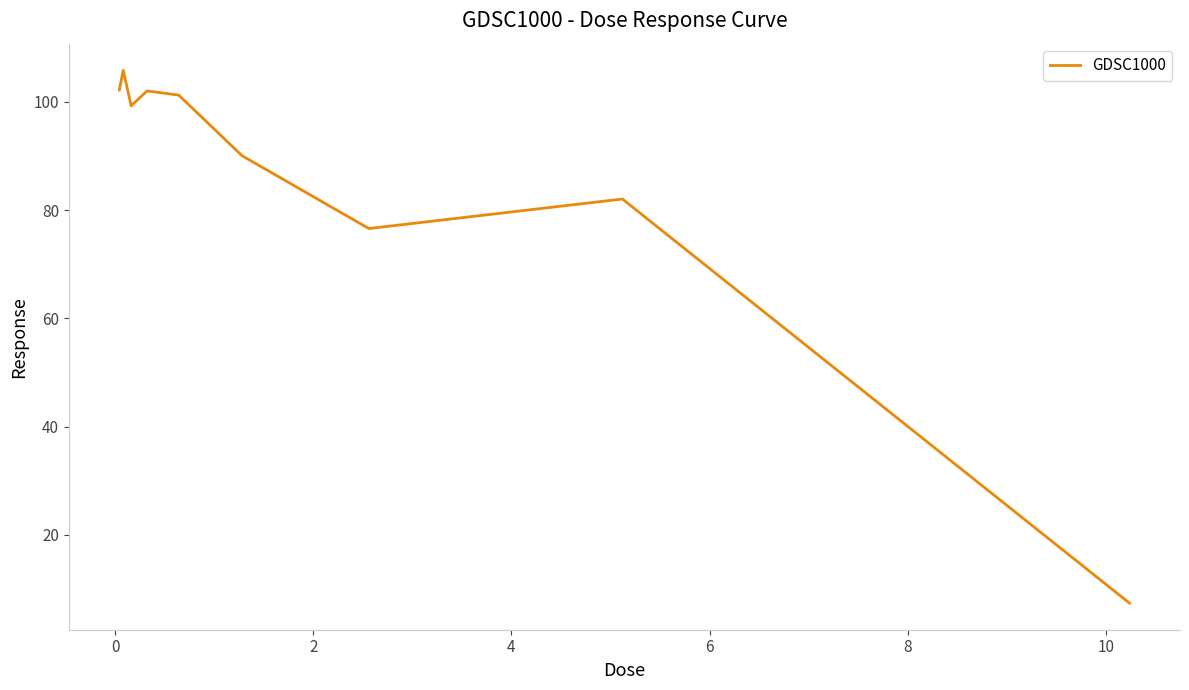

What is the smallest value displayed?

7.4